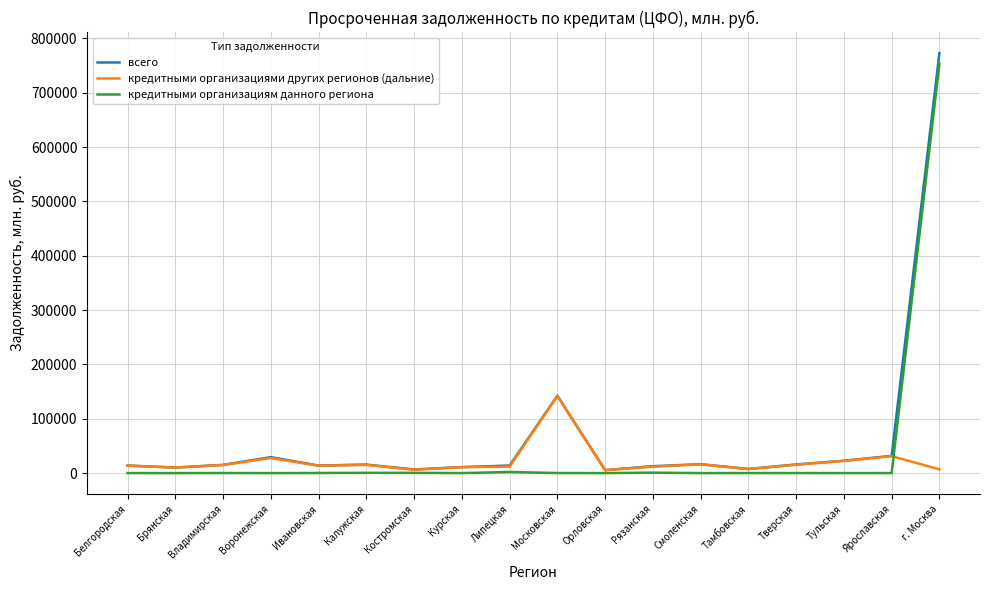

Does the chart have visible grid lines?

Yes